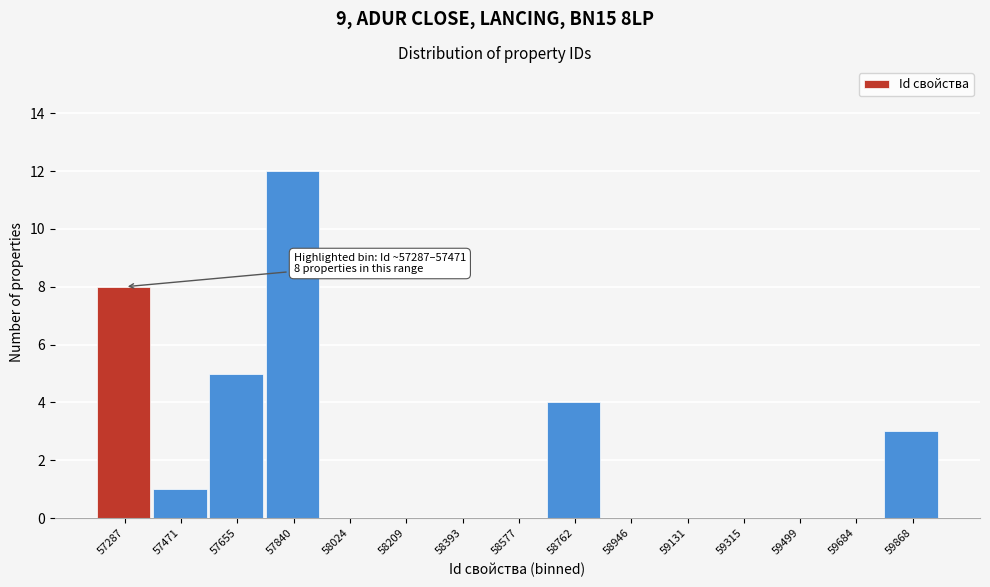

Reading right to left, what are all the values shown in this chart?

59868=3	59684=0	59499=0	59315=0	59131=0	58946=0	58762=4	58577=0	58393=0	58209=0	58024=0	57840=12	57655=5	57471=1	57287=8